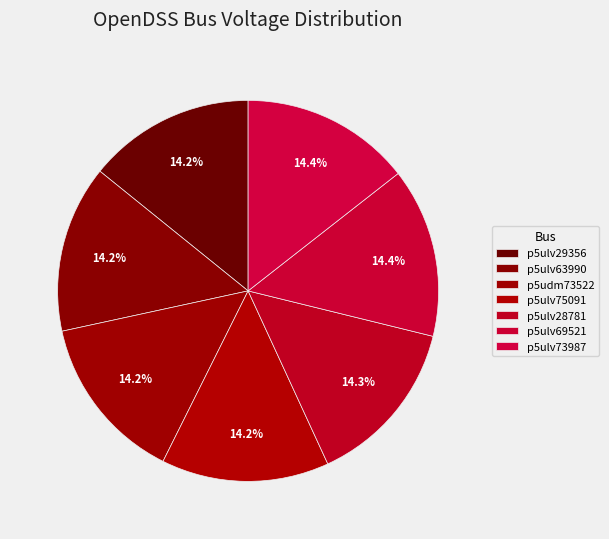

Is p5ulv29356 the majority of the pie?

No